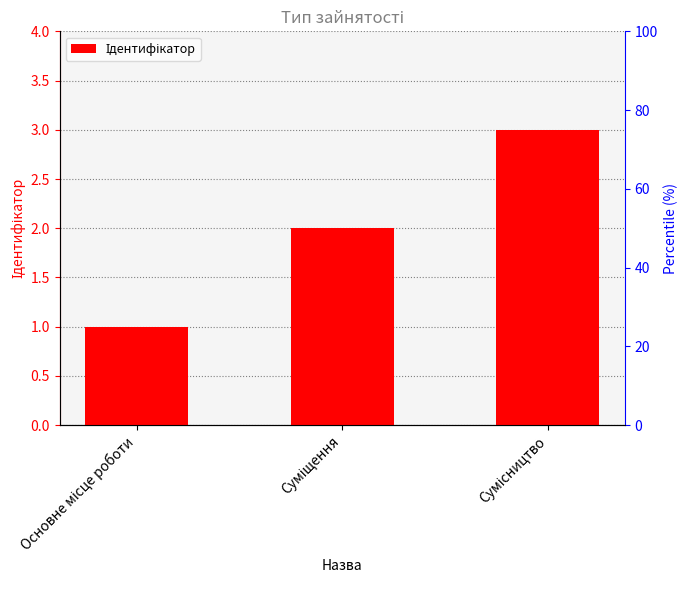

What is the difference between the maximum and minimum values?

2